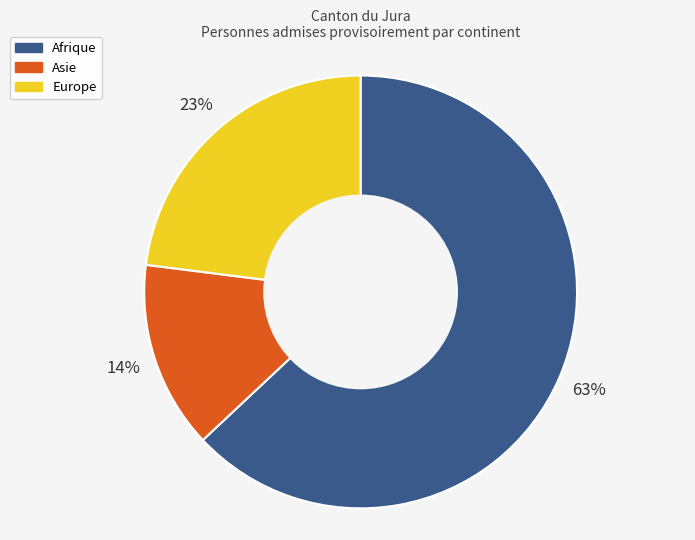

How many segments does this pie chart have?

3